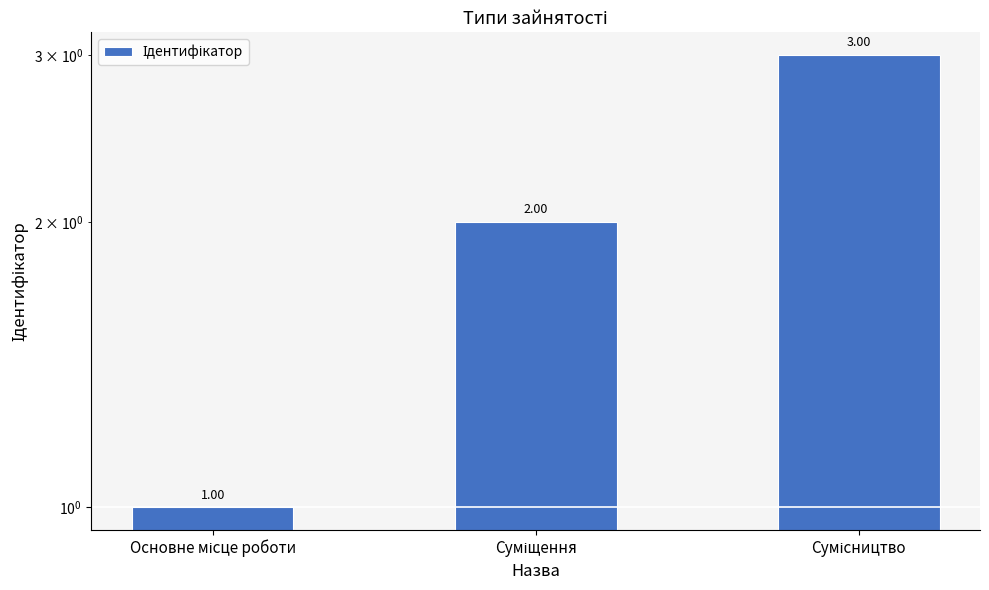

What is the sum of all values?

6